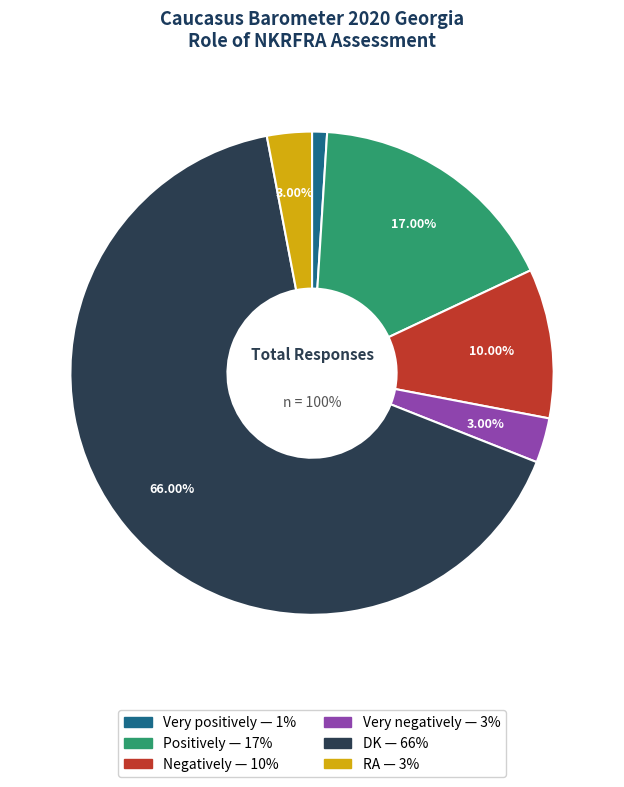

Rank the categories by value from highest to lowest.

DK, Positively, Negatively, Very negatively, RA, Very positively